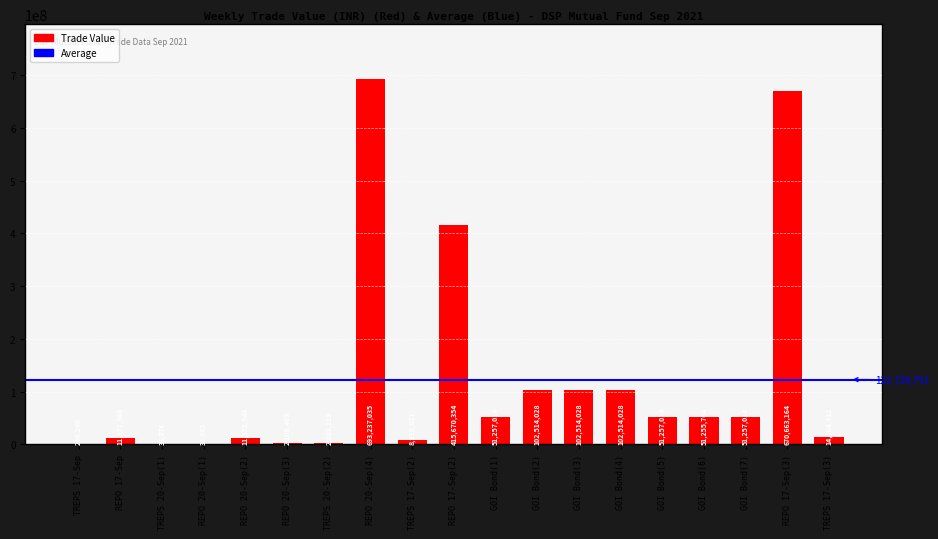

True or false: the data shows 16240194.5 at GOI Bond(1).

False